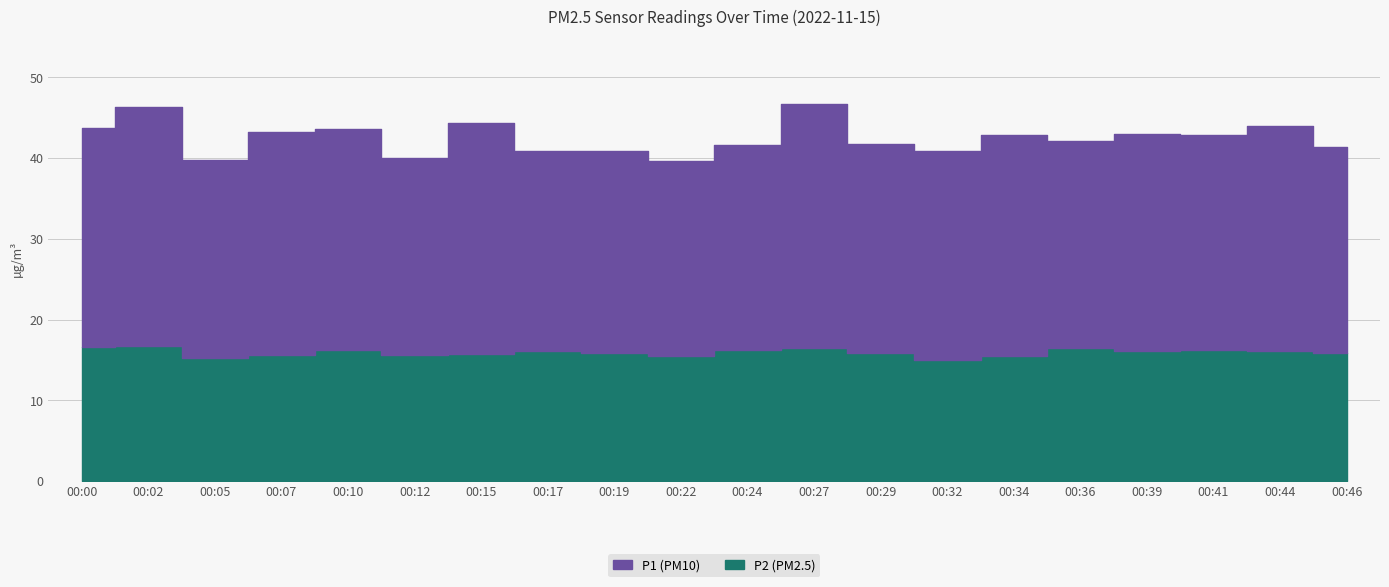

List the series in order of their peak value, lowest first.

P2, P1